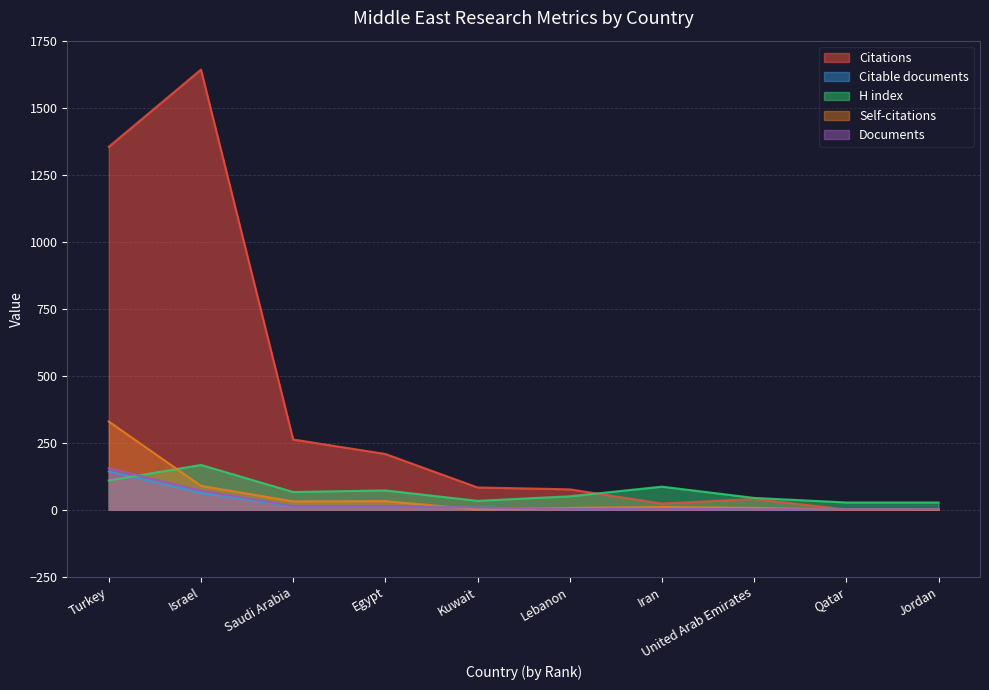

At how many categories does at least one series exceed 992?

2